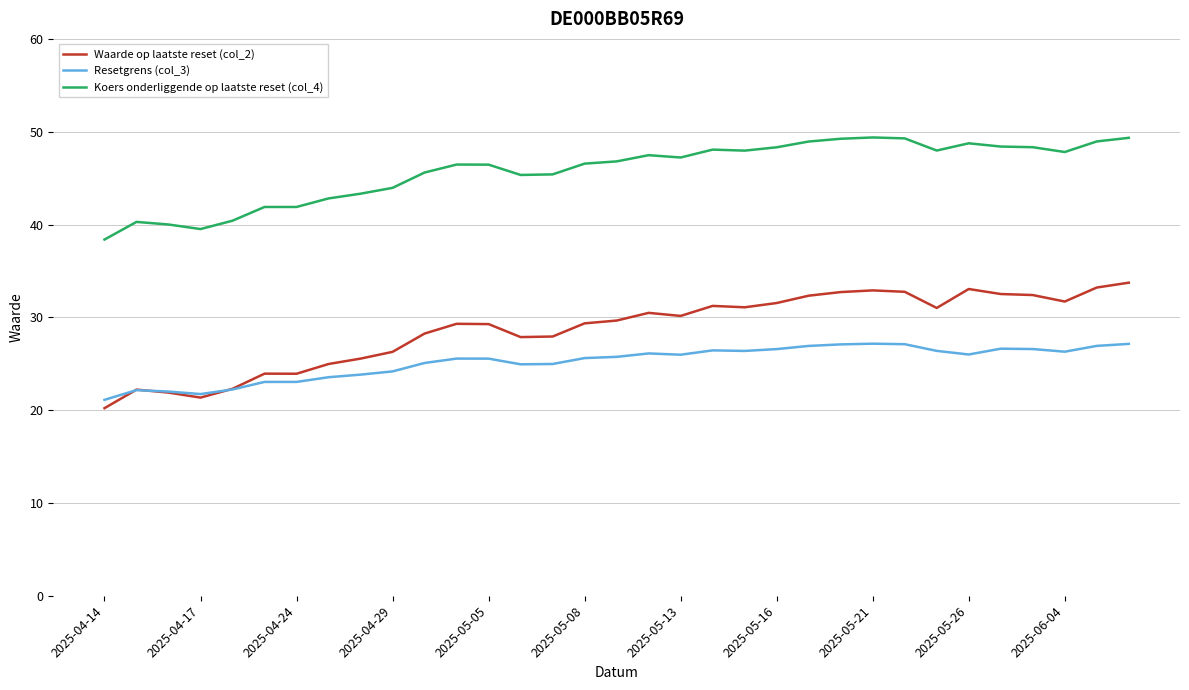

Rank the series by their average value, from lowest to highest.

Resetgrens (col_3), Waarde op laatste reset (col_2), Koers onderliggende op laatste reset (col_4)